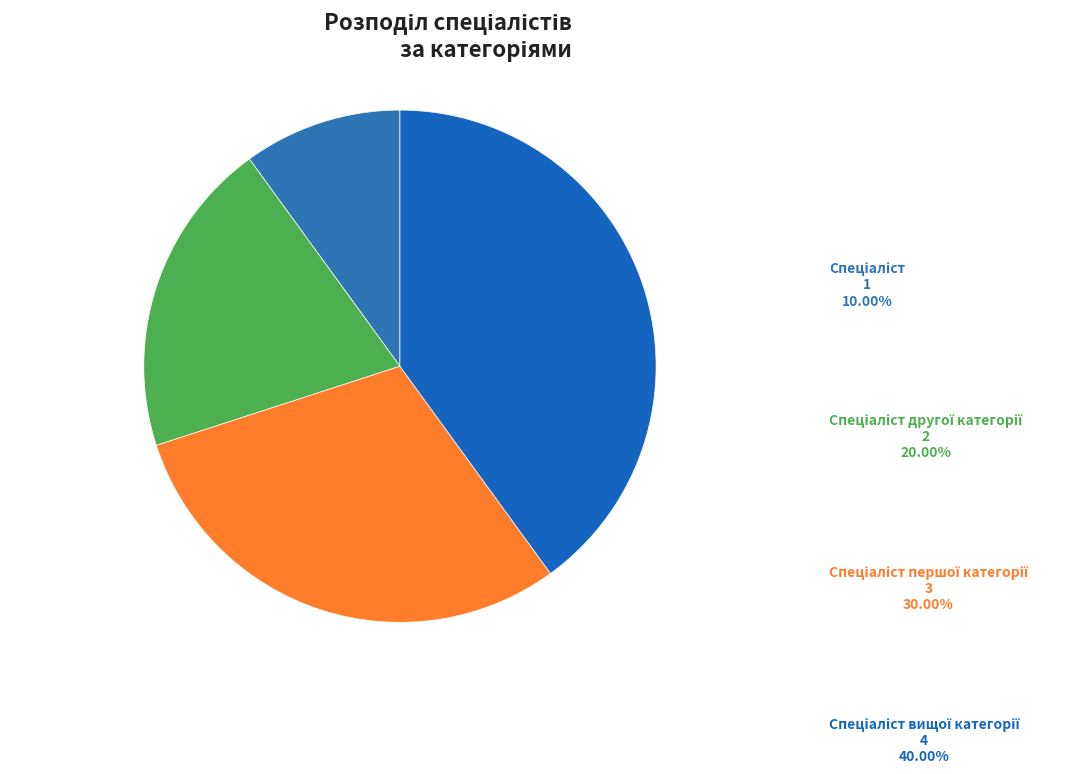

What is the change in value from Спеціаліст другої категорії to Спеціаліст першої категорії?

+1